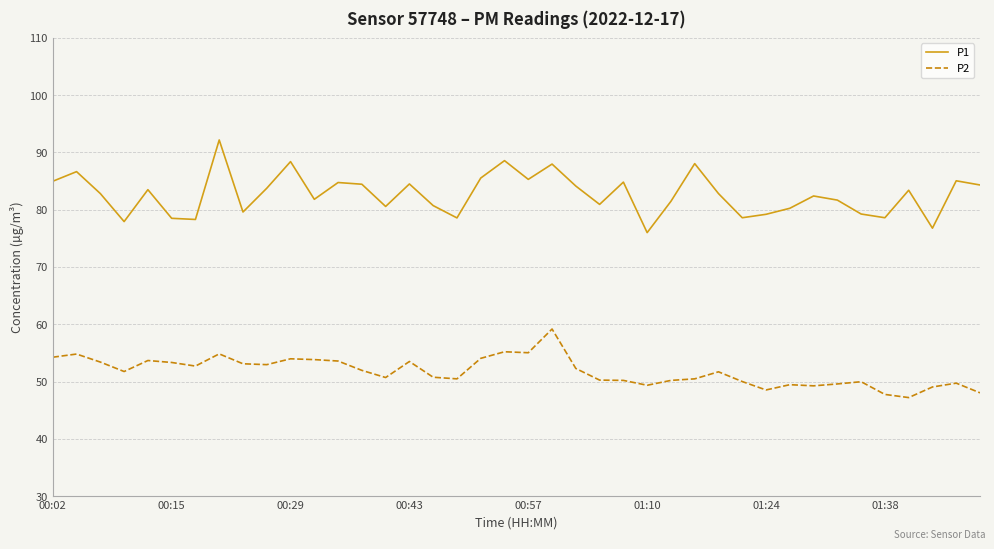

What is the difference between the maximum and minimum values in the P2 series?

12.0